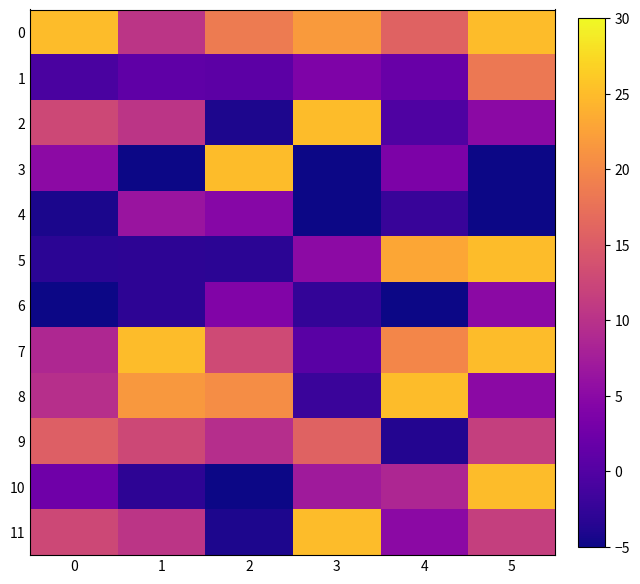

How many data points does each series have?

6